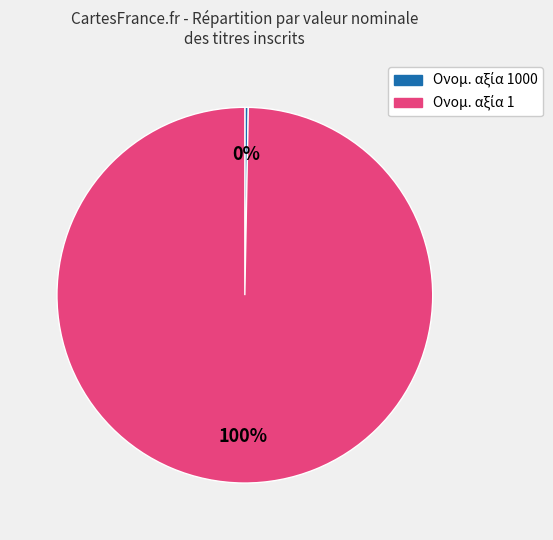

Does any single category account for the majority?

Yes